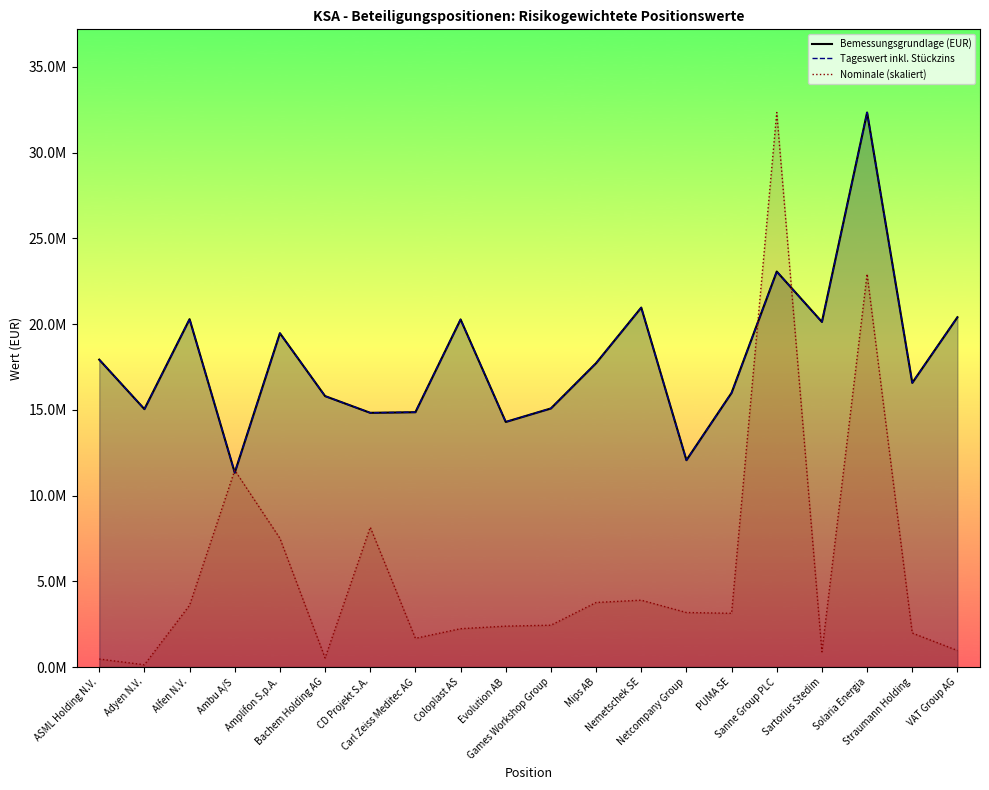

Is the value of Nominale (skaliert) at Straumann Holding greater than the value of Tageswert inkl. Stückzins at Mips AB?

No